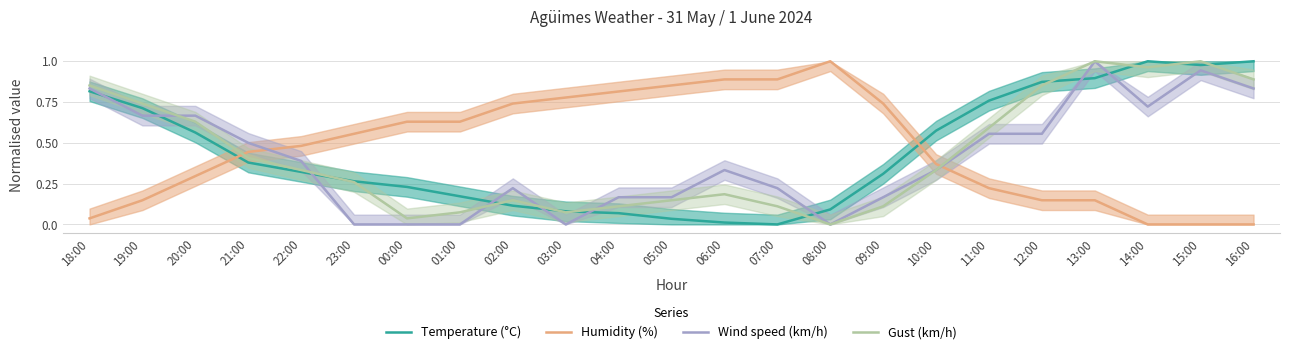

How many values in the Humidity (%) series exceed 0?

20